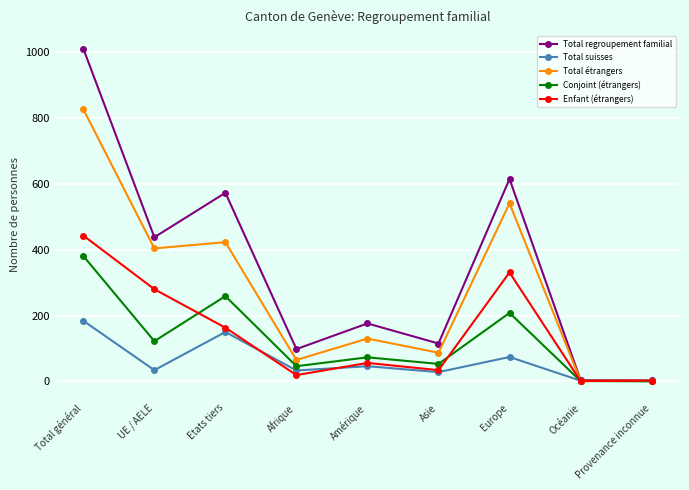

Does the chart display data point markers on the line(s)?

Yes